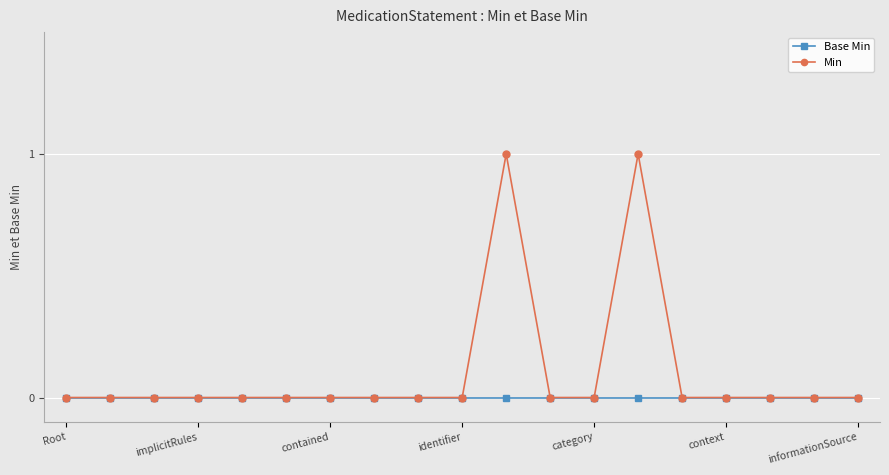

True or false: Min has more than 1 points higher than both neighbors.

True